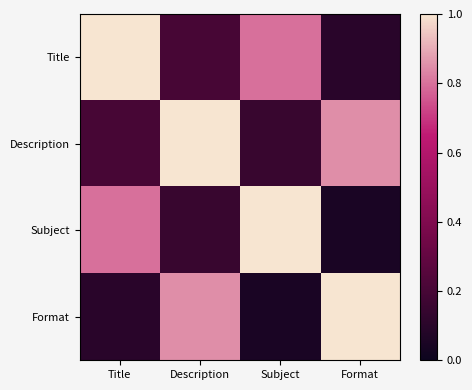

Between Subject and Description, which is larger?

Subject